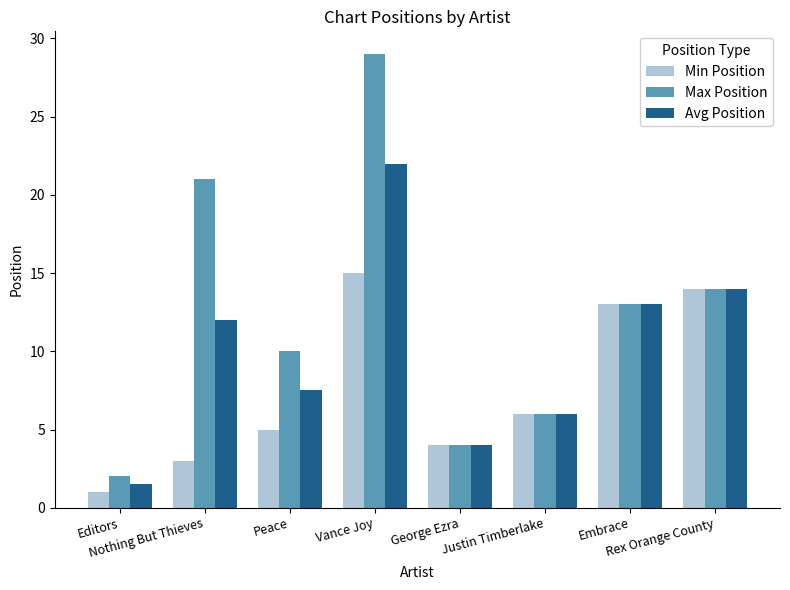

Which series has the largest range (max minus min)?

Max Position